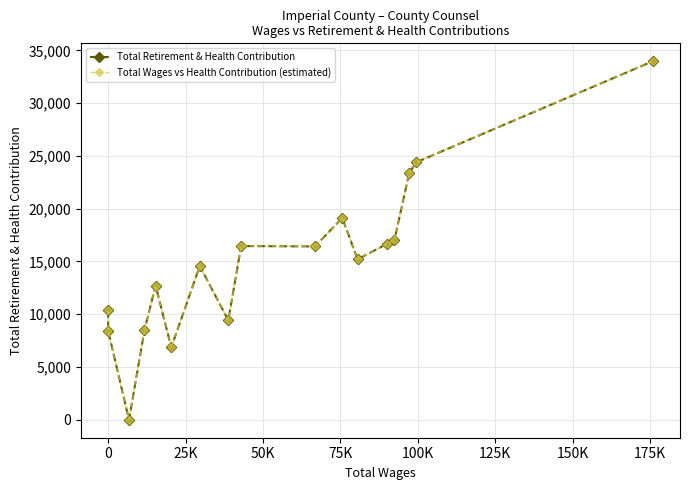

Which series has the largest total across all categories?

Total Retirement & Health Contribution